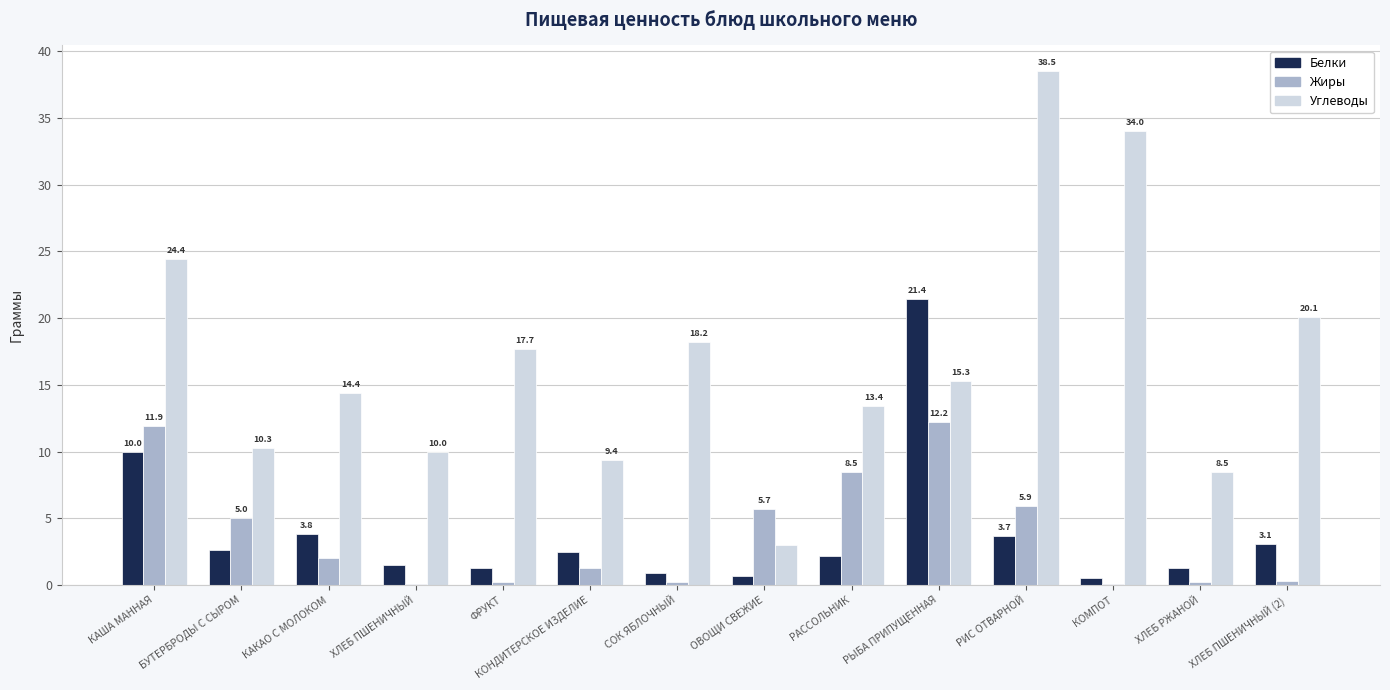

True or false: Углеводы has a value of 14.4 at КАКАО С МОЛОКОМ.

True